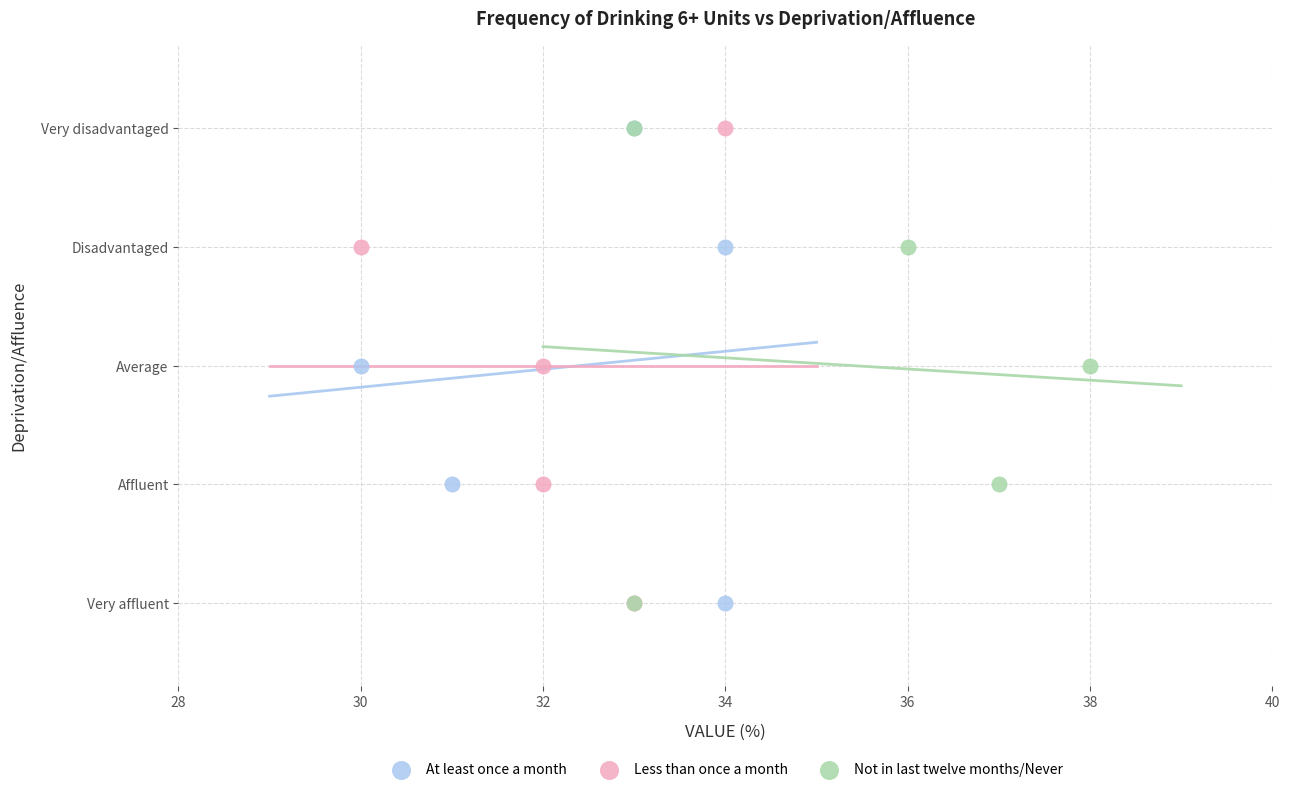

What are all the series names shown in the legend?

At least once a month, Less than once a month, Not in last twelve months/Never